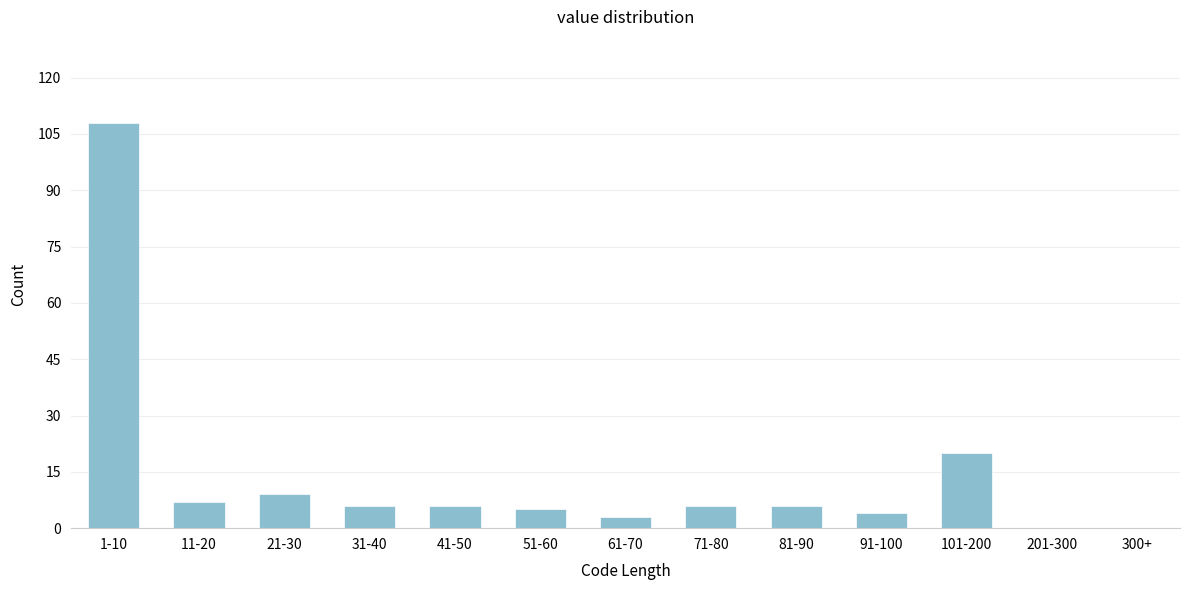

Reading left to right, list all the values displayed in this chart.

1-10=108	11-20=7	21-30=9	31-40=6	41-50=6	51-60=5	61-70=3	71-80=6	81-90=6	91-100=4	101-200=20	201-300=0	300+=0